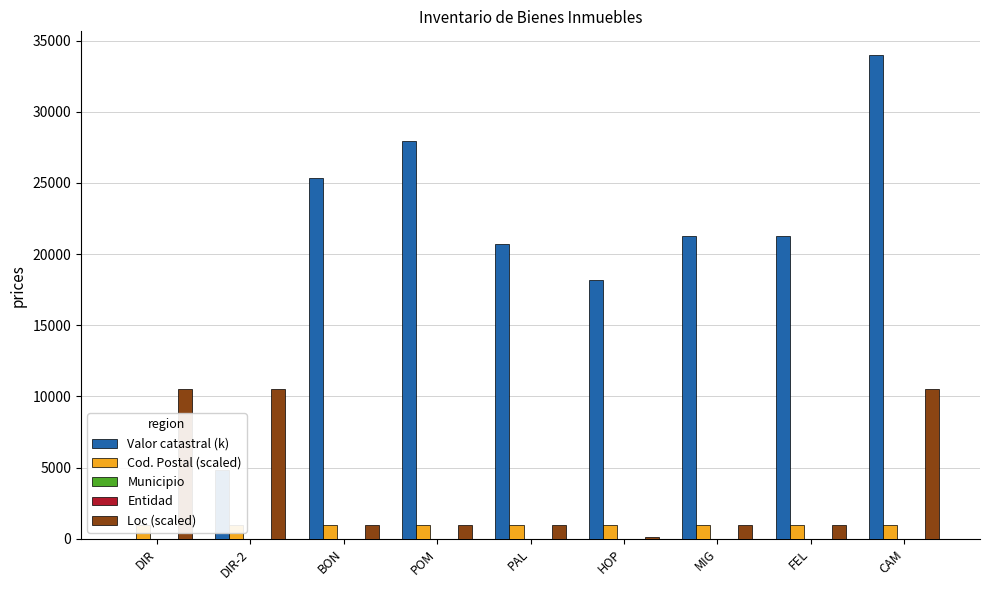

Is it true that Cod. Postal (scaled) equals 533.4 at CAM?

False